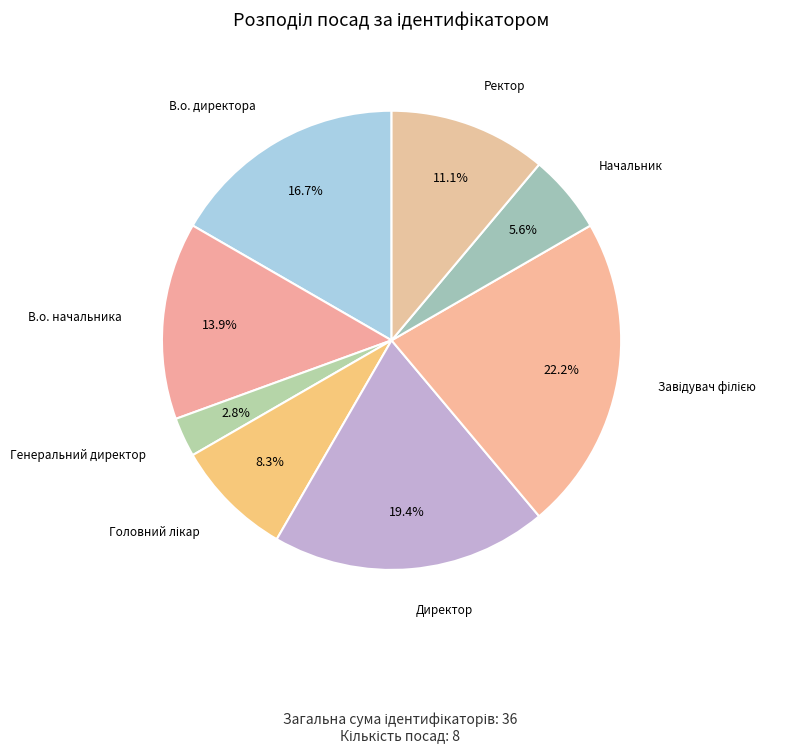

Rank the categories by value from lowest to highest.

Генеральний директор, Начальник, Головний лікар, Ректор, В.о. начальника, В.о. директора, Директор, Завідувач філією